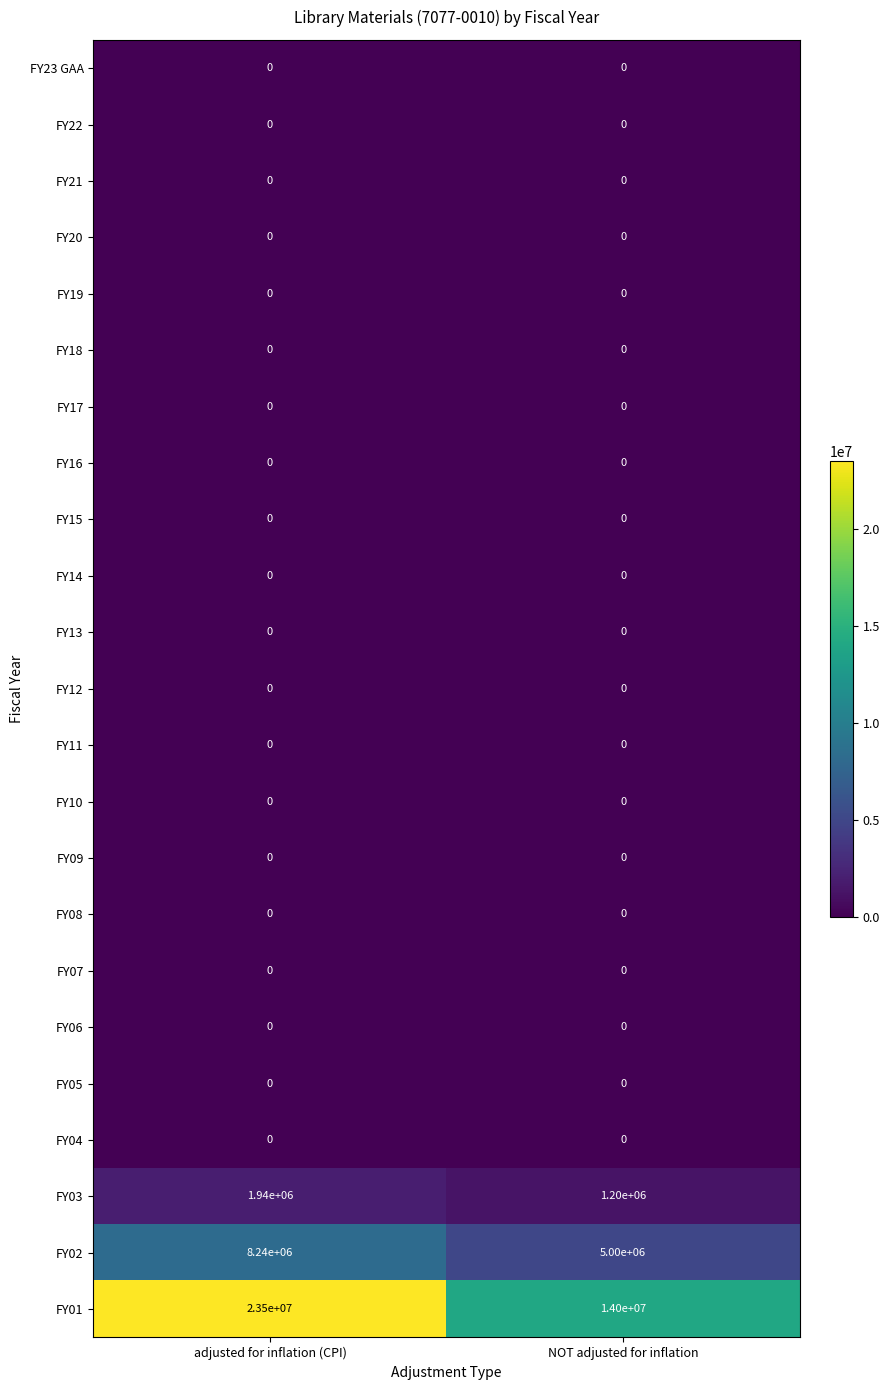

What is the difference between the FY01 values at NOT adjusted for inflation and adjusted for inflation (CPI)?

9500000